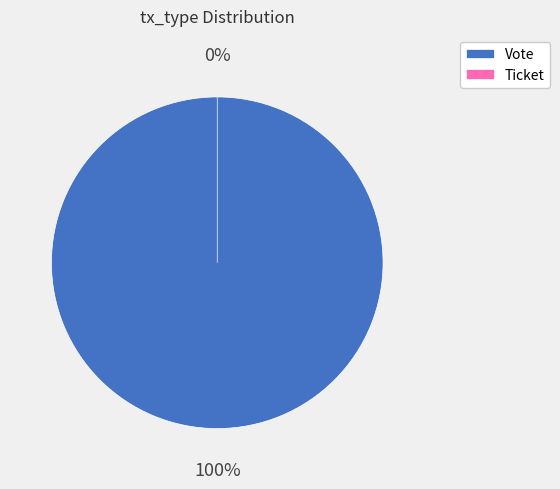

Is there any slice that represents more than half of the pie?

Yes